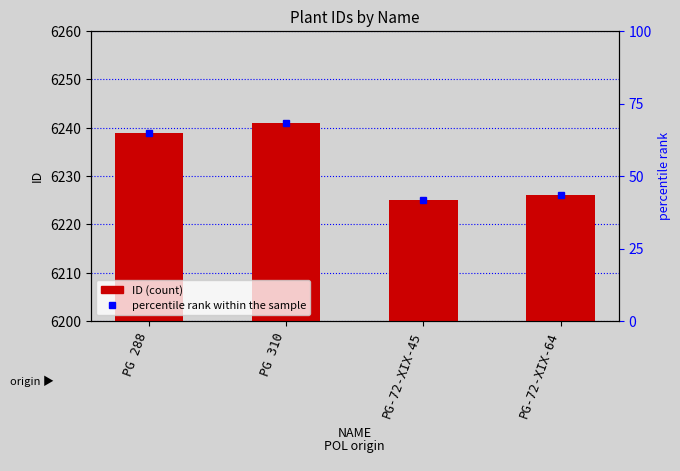

The chart shows a value of 10078 at PG-72-XIX-45. True or false?

False